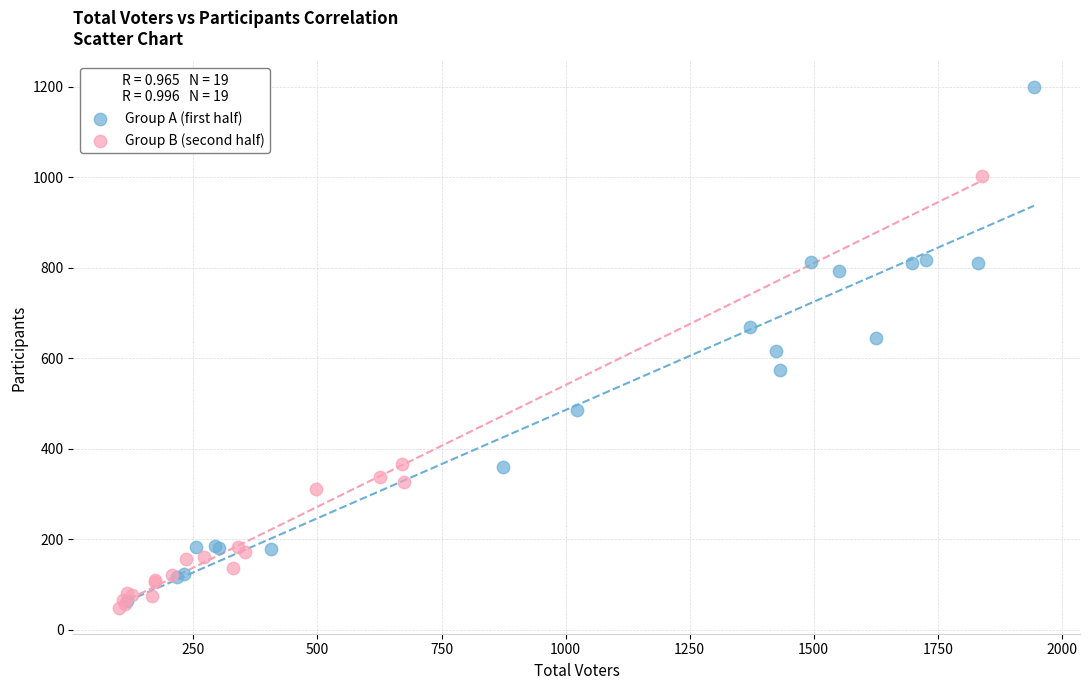

Which series contains the highest Y value?

Group A (first half)